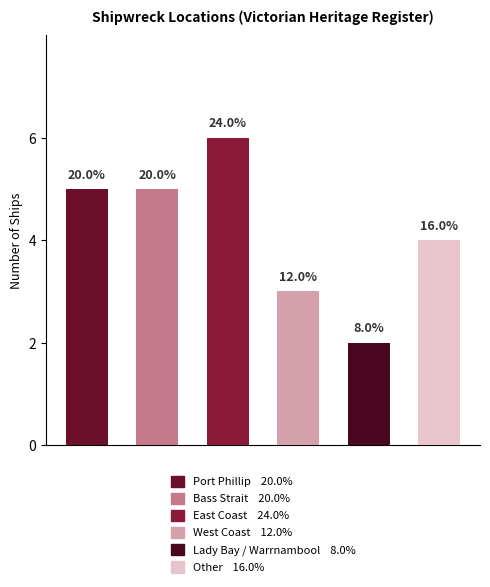

What is the average value?

4